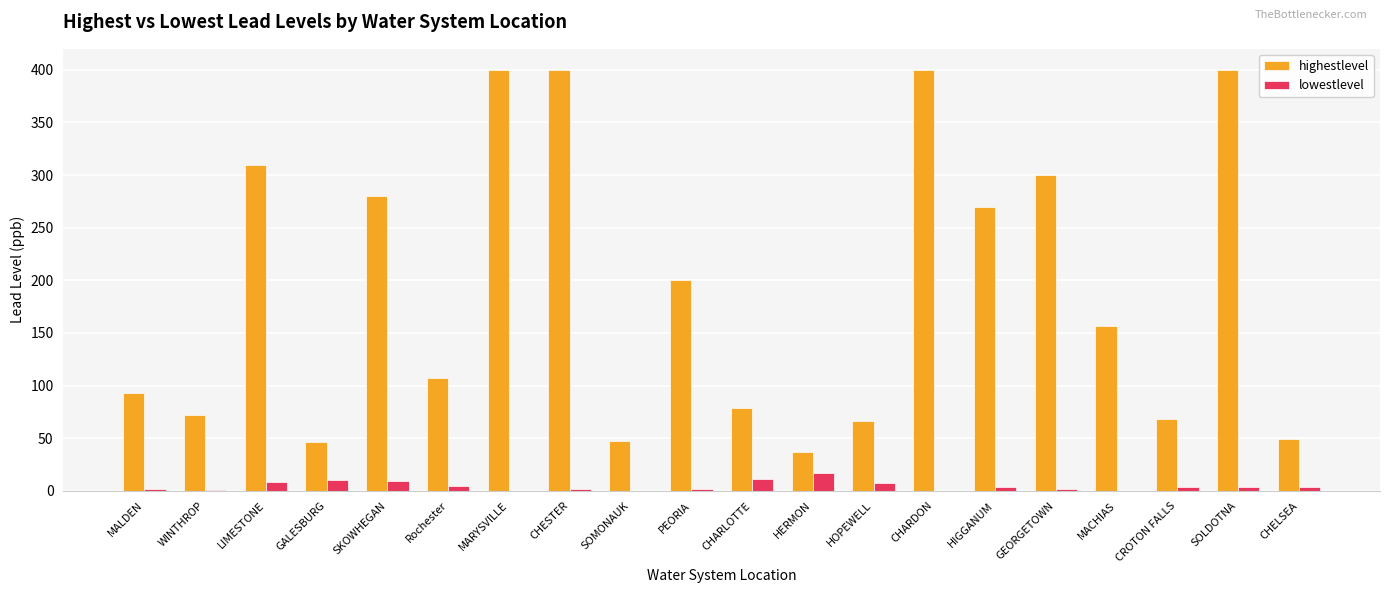

What are all the series names shown in the legend?

highestlevel, lowestlevel